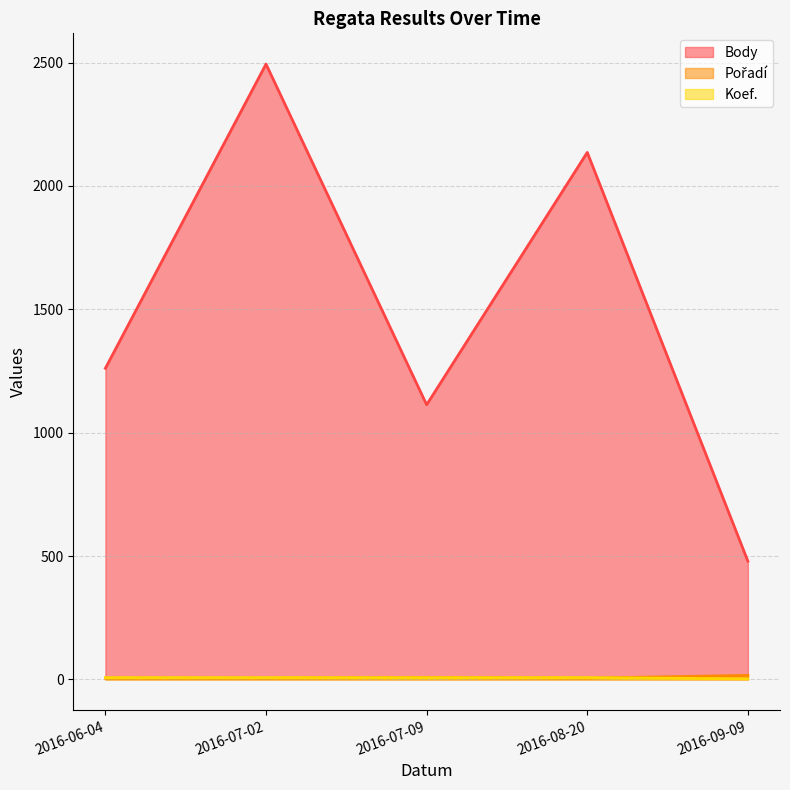

List the series in order of their peak value, highest first.

Body, Pořadí, Koef.